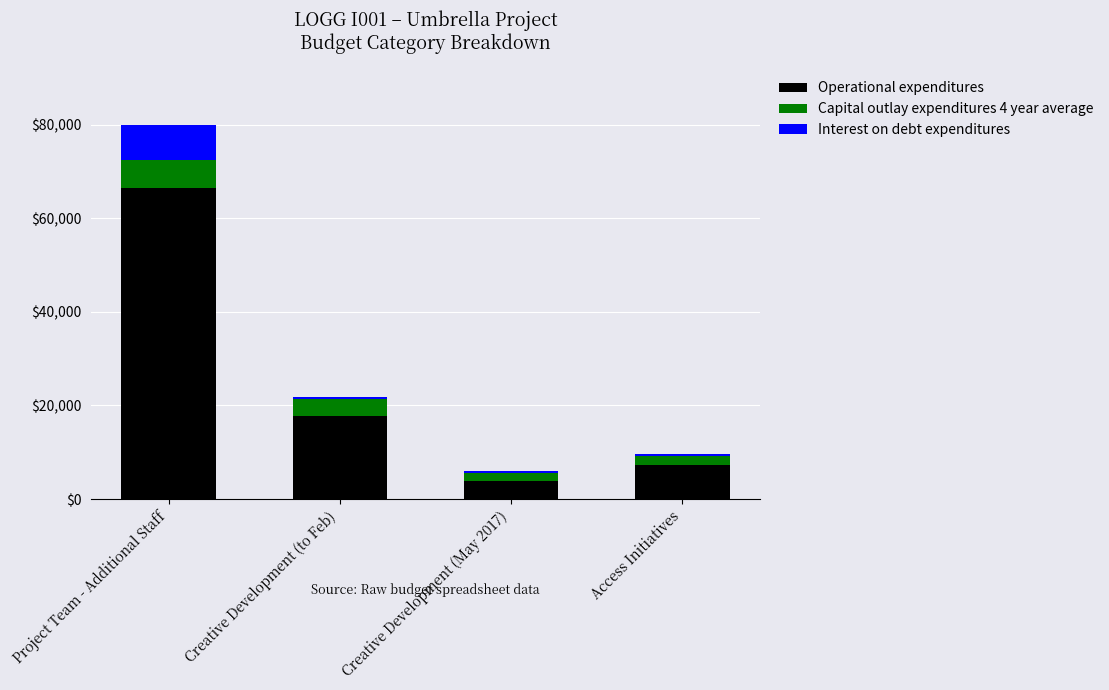

What is the difference between the second highest and minimum values in the Operational expenditures series?

13814.7